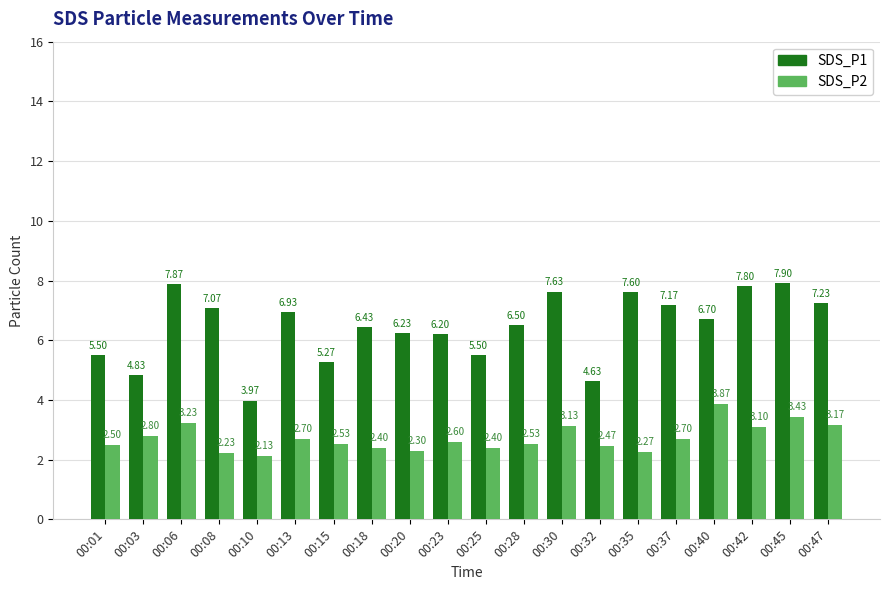

The SDS_P2 series shows 3.1 at 00:30. True or false?

True